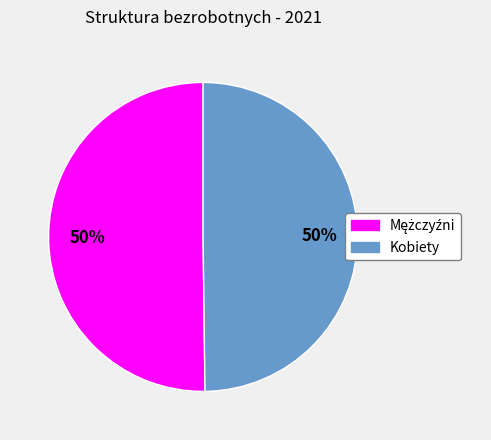

Is it true that Kobiety is 64% of the pie?

False